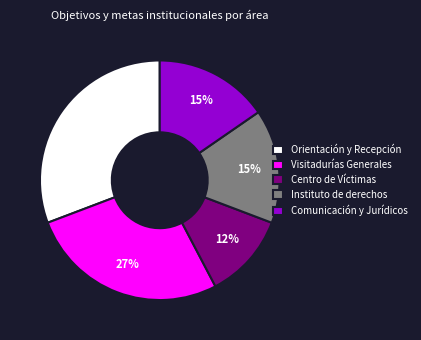

Does Visitadurías Generales represent more than half of the total?

No